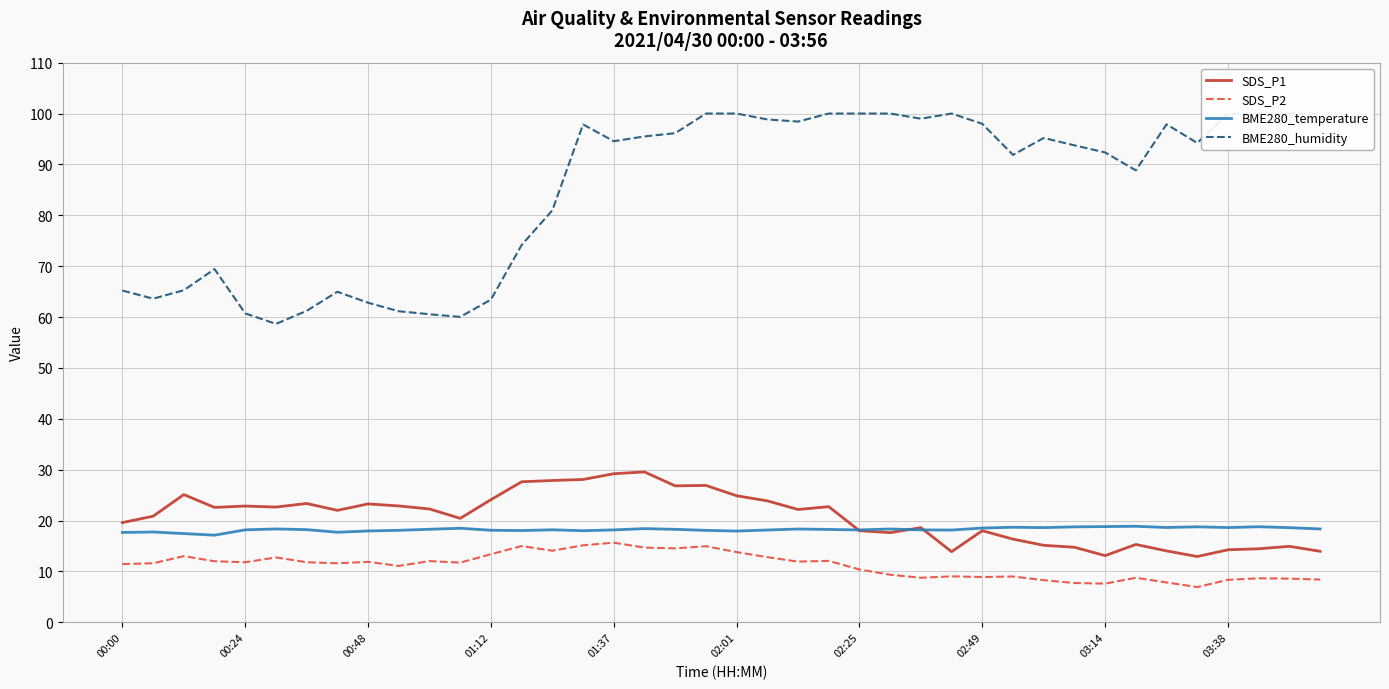

What is the highest value of the BME280_temperature series?

18.9